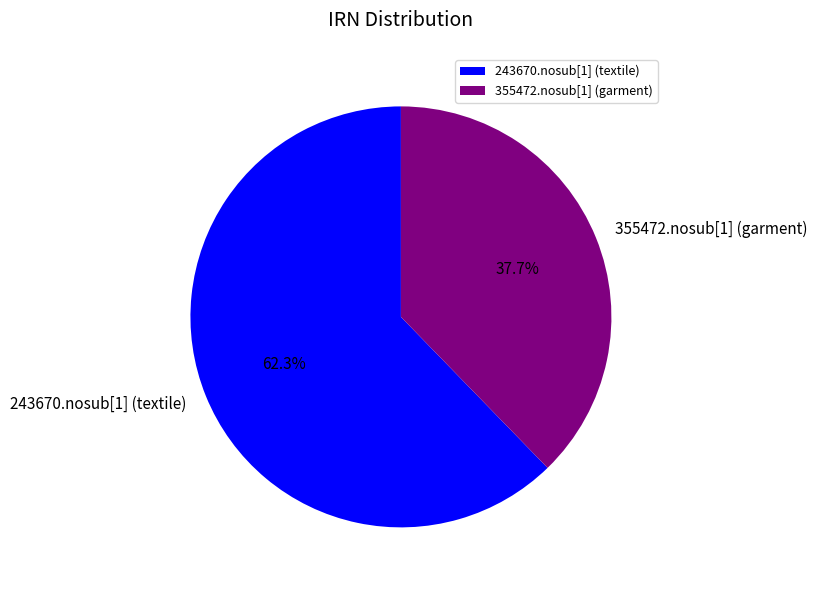

Is it true that 355472.nosub[1] (garment) is 38% of the pie?

True